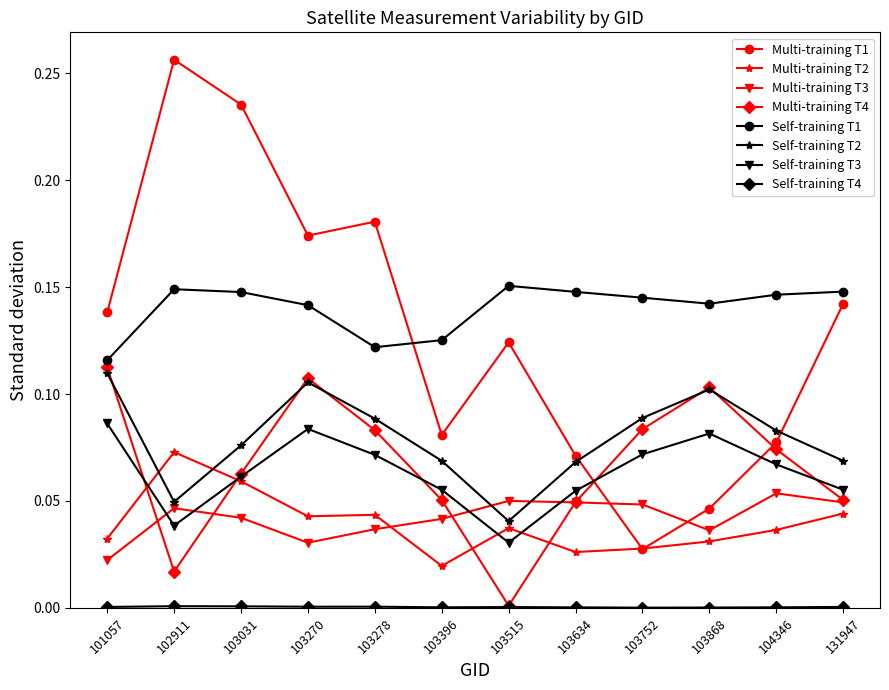

True or false: Self-training T1 and Multi-training T3 cross at least once.

False